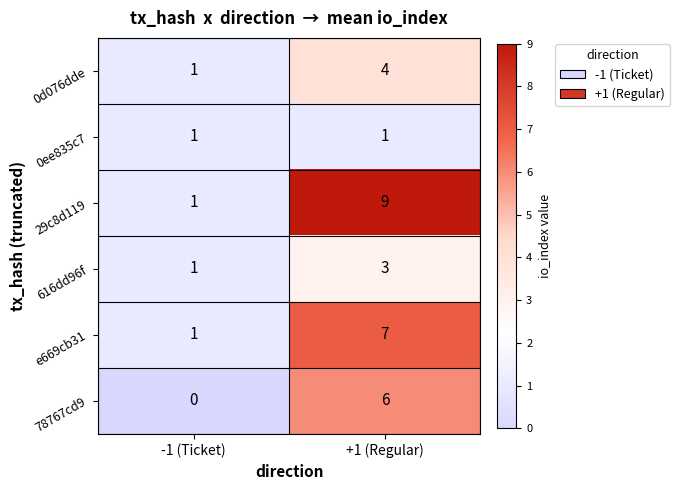

Reading right to left, extract all data points from this chart.

0d076dde: +1 (Regular)=4	-1 (Ticket)=1
0ee835c7: +1 (Regular)=1	-1 (Ticket)=1
29c8d119: +1 (Regular)=9	-1 (Ticket)=1
616dd96f: +1 (Regular)=3	-1 (Ticket)=1
e669cb31: +1 (Regular)=7	-1 (Ticket)=1
78767cd9: +1 (Regular)=6	-1 (Ticket)=0